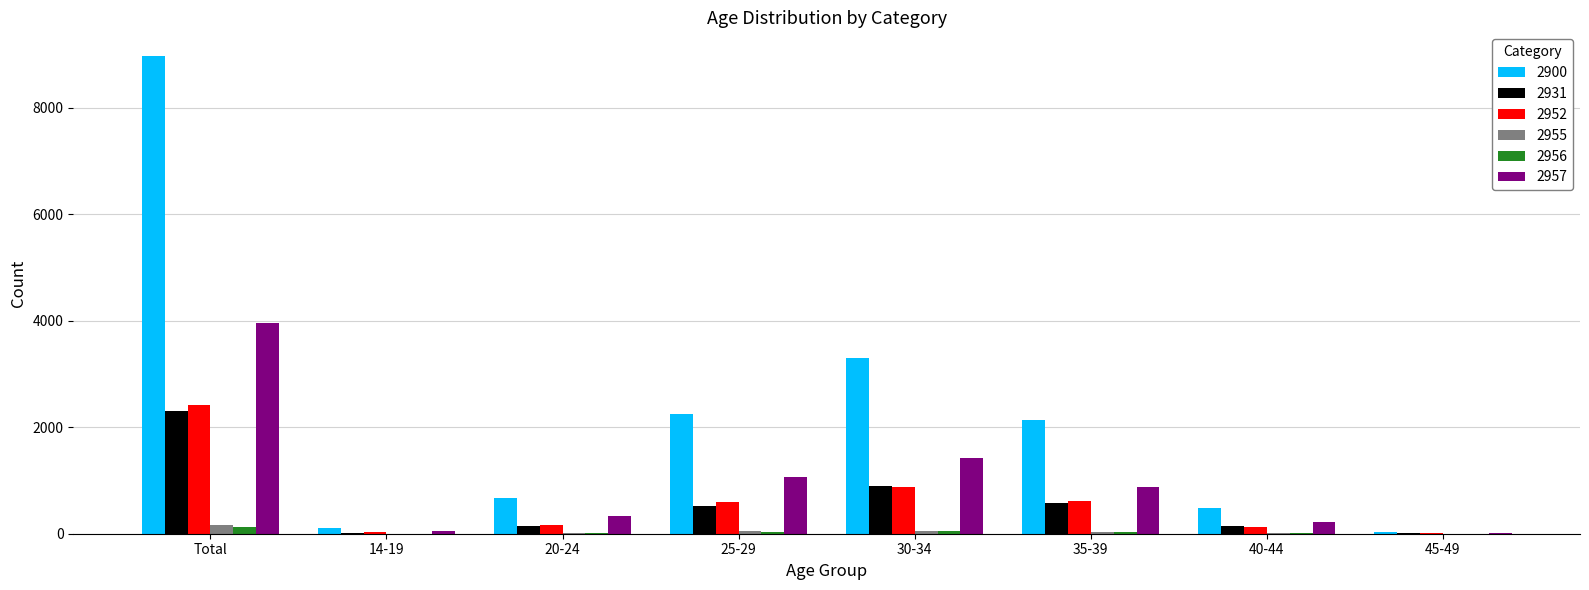

What value does the 2931 series have at 40-44?

136